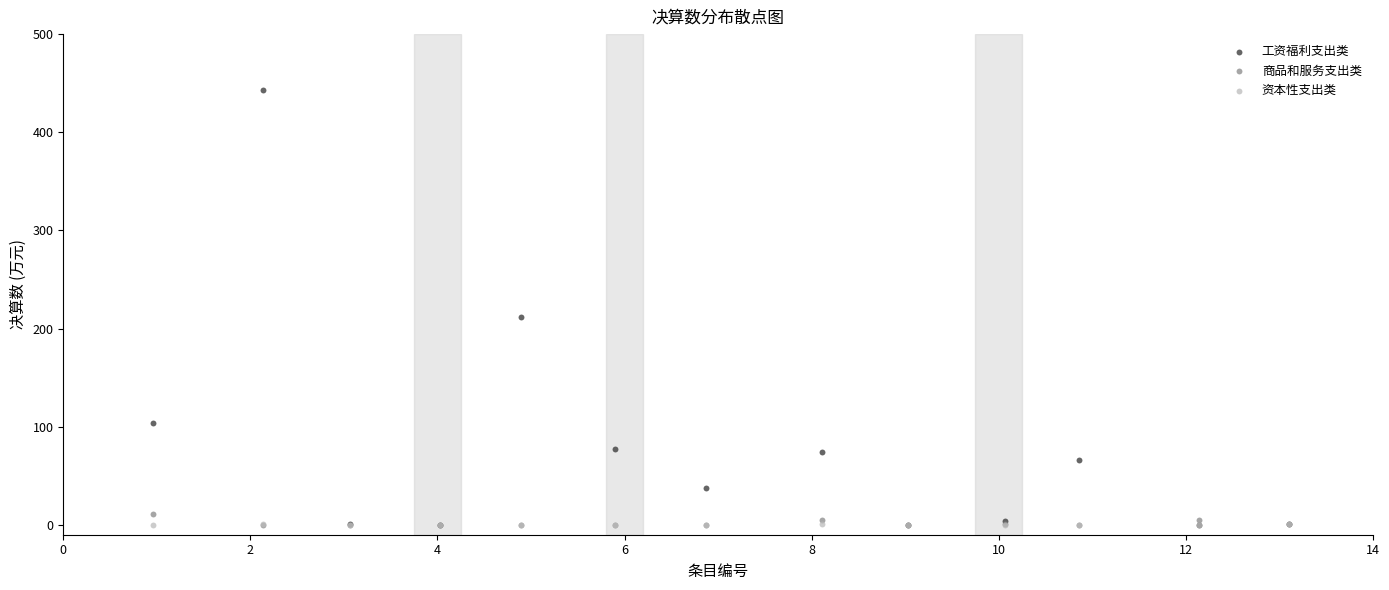

Which series has the largest Y range (max minus min)?

工资福利支出类